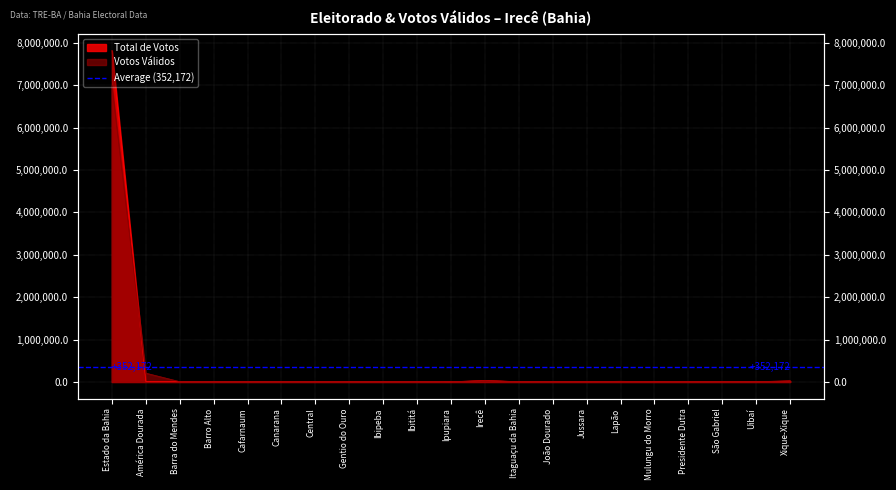

Is it true that Votos Válidos equals 21585 at Xique-Xique?

True